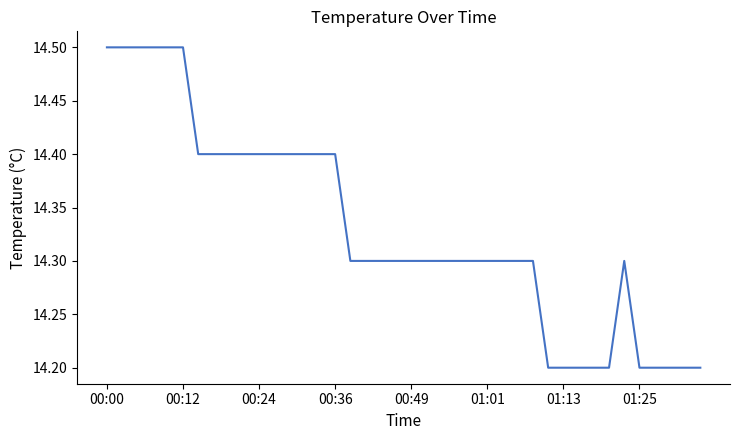

What is the minimum value shown in the chart?

14.2